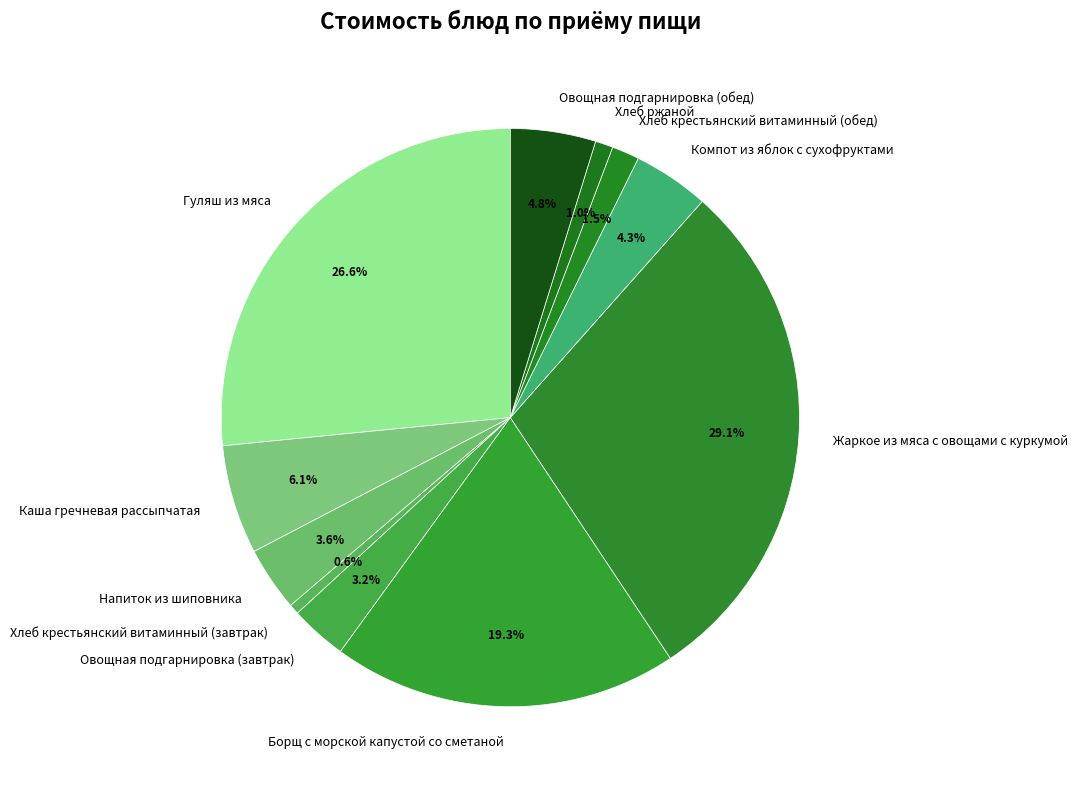

Between Хлеб крестьянский витаминный (завтрак) and Хлеб крестьянский витаминный (обед), which is larger?

Хлеб крестьянский витаминный (обед)